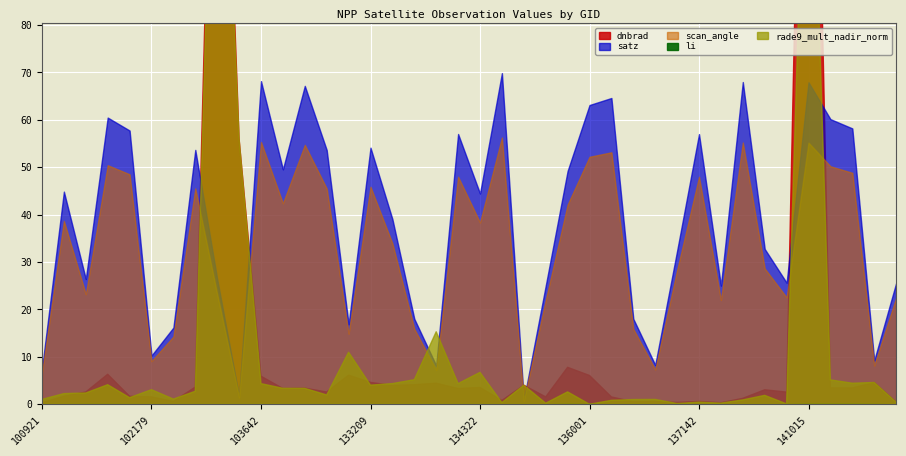

What is the spread (max minus min) of values at 103877?

49.6